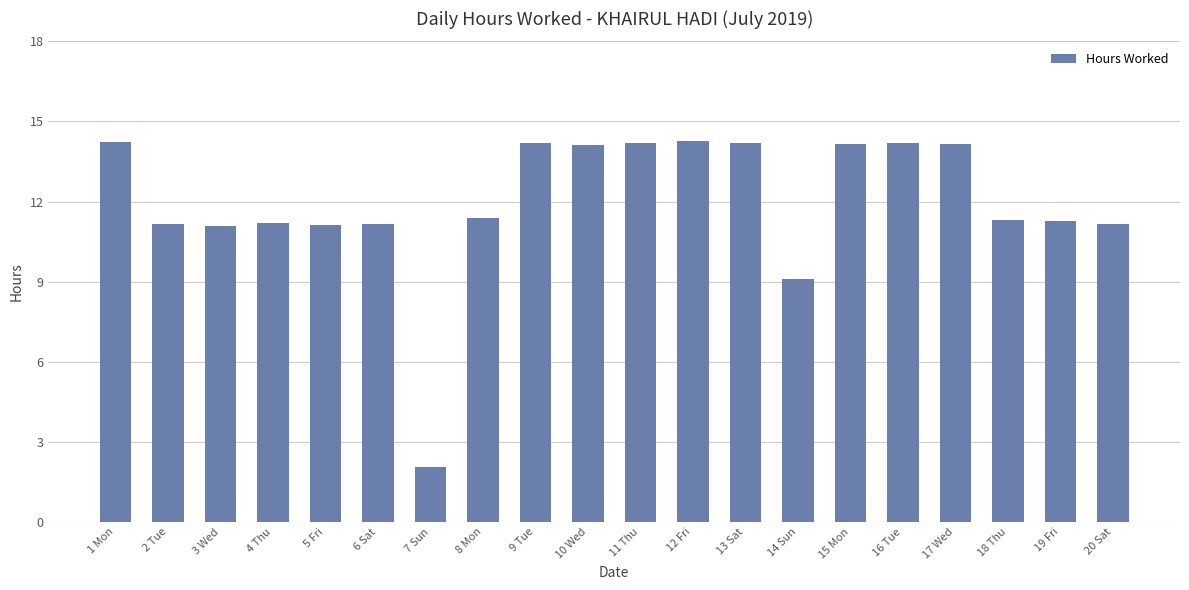

True or false: the data shows 4.5 at 10 Wed.

False